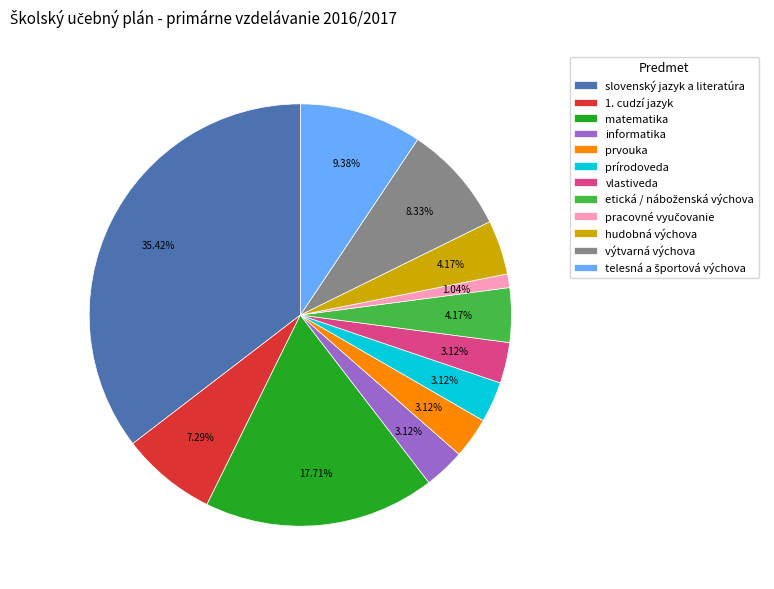

How many slices are in this pie chart?

12